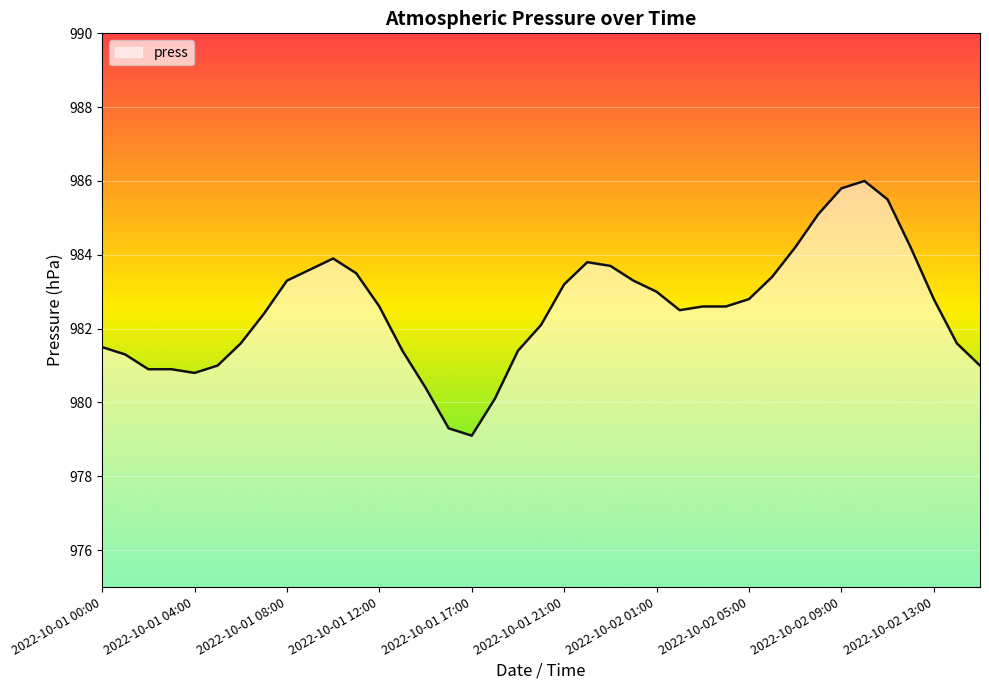

What is the difference between the maximum and minimum values?

6.9